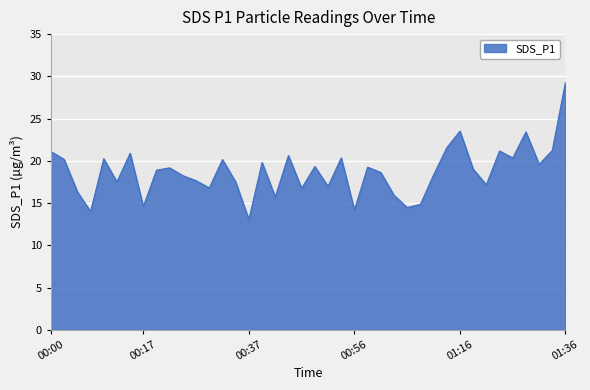

What is the maximum value shown in the chart?

29.4